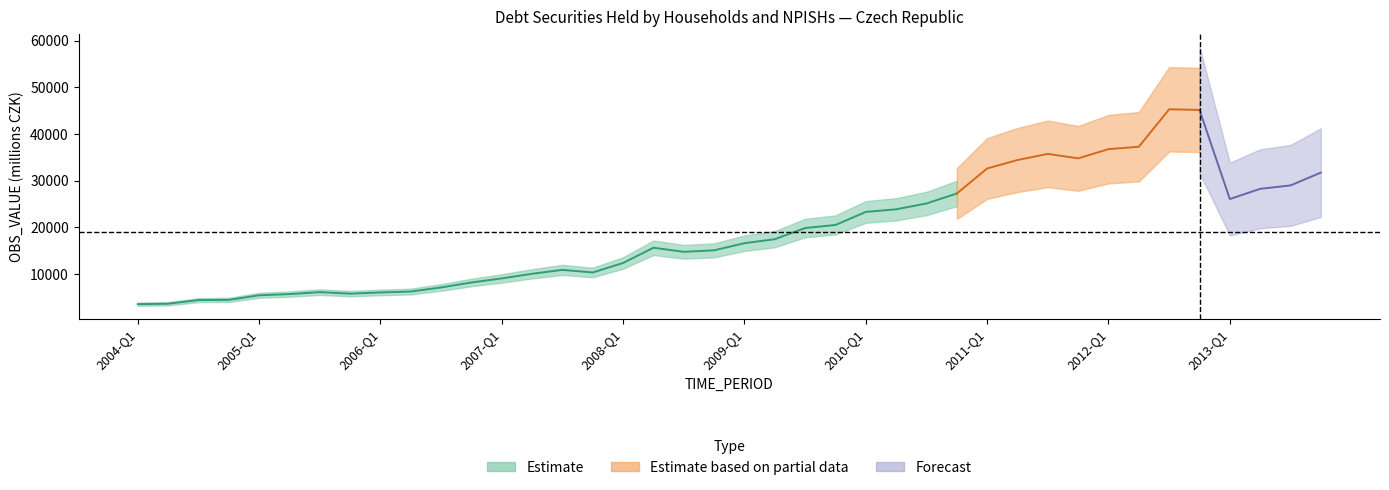

How many interior local peaks (higher than both neighbors) does the data have?

5